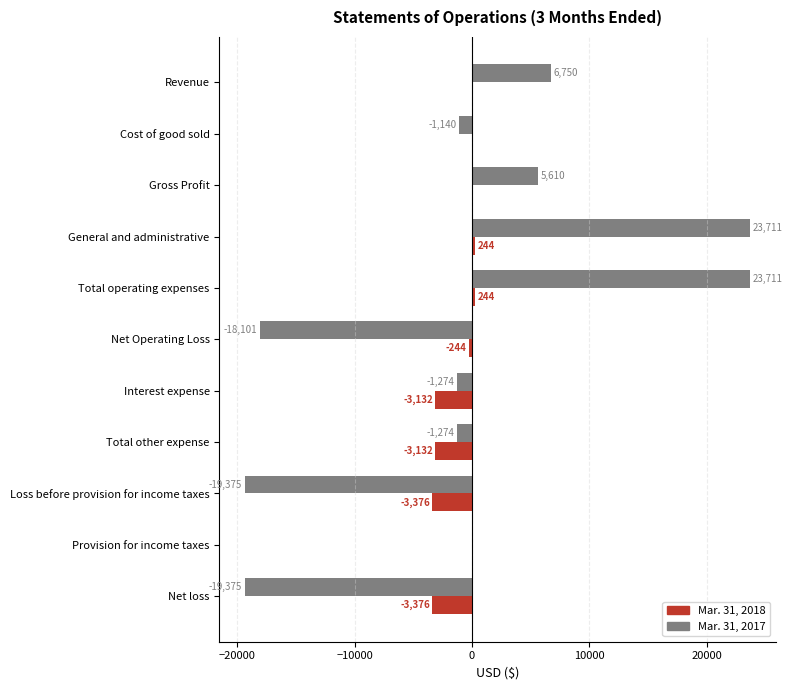

What is the maximum value for Mar. 31, 2017?

23711